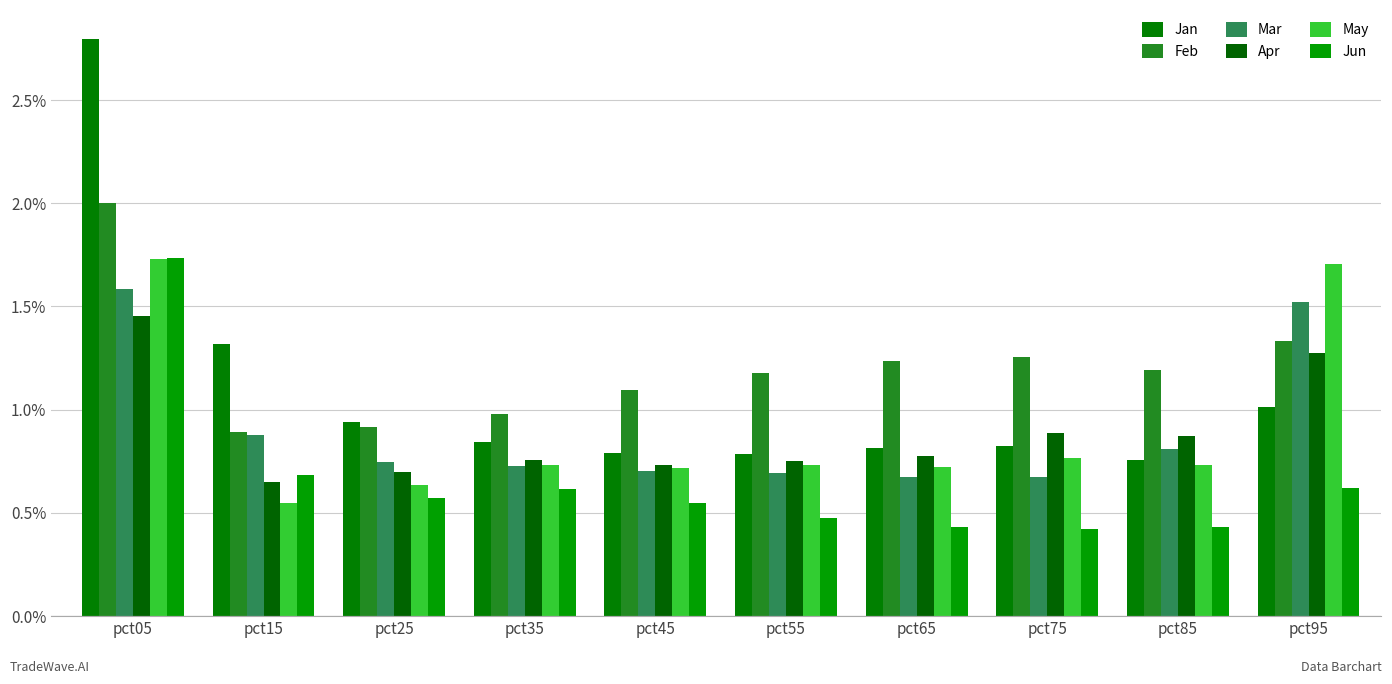

Is it true that May equals 1.7 at pct95?

True